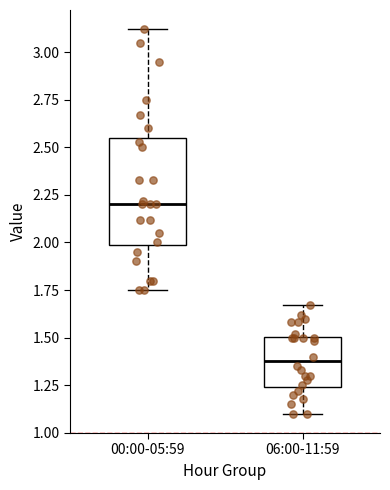

Which box's median line is the highest?

00:00-05:59